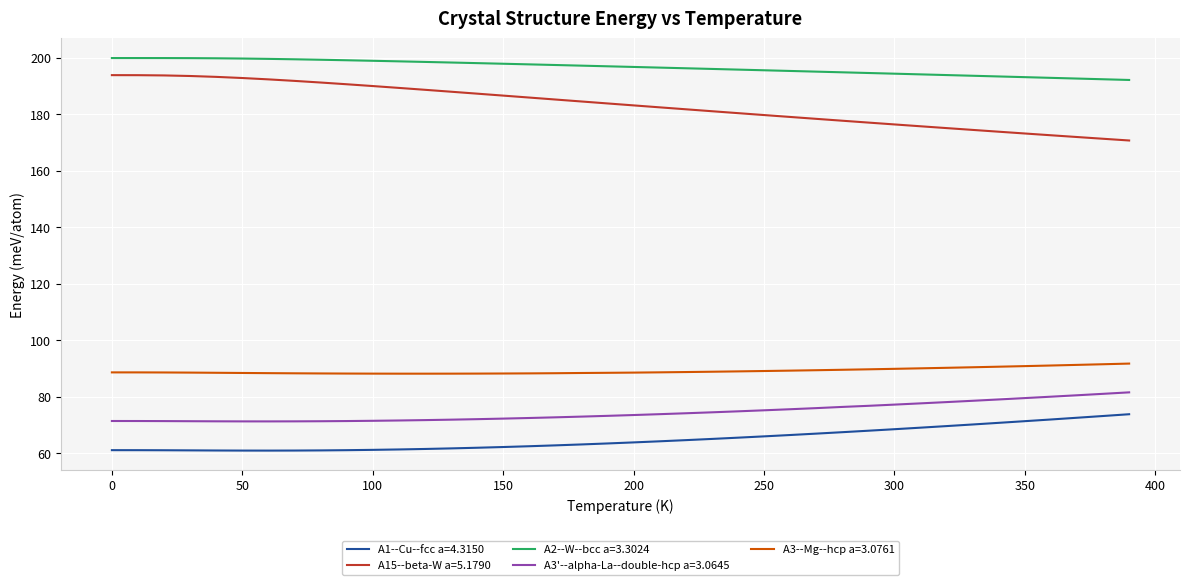

What is the sum of all A15--beta-W a=5.1790 values?

7329.6